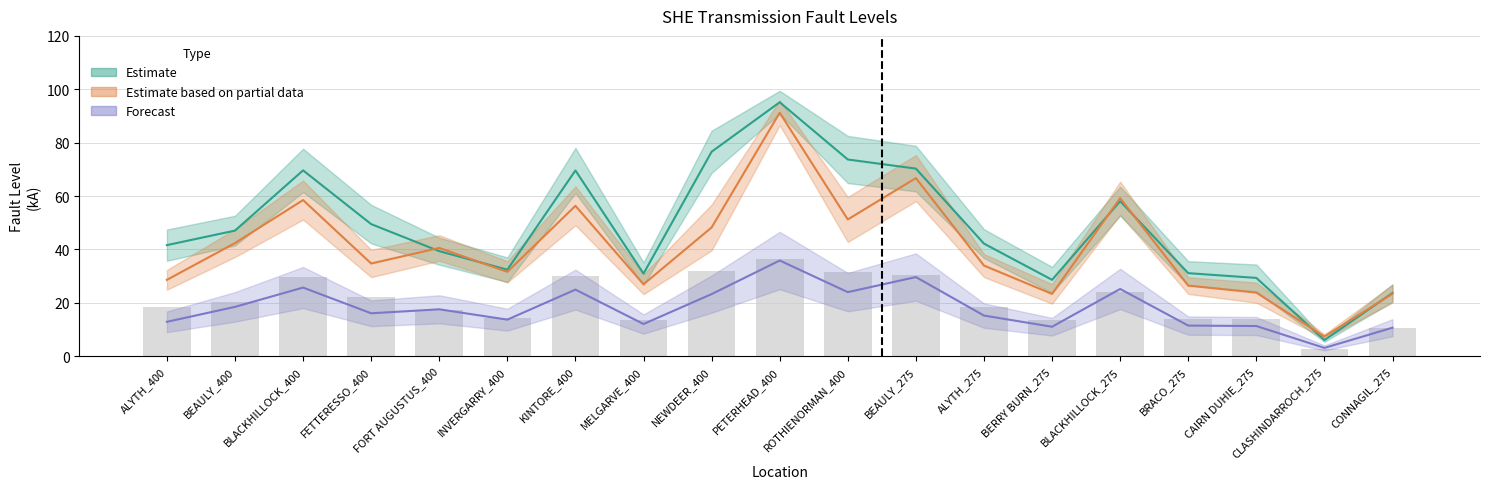

At which label does Three Phase RMS Break (kA) first exceed 18?

ALYTH_400